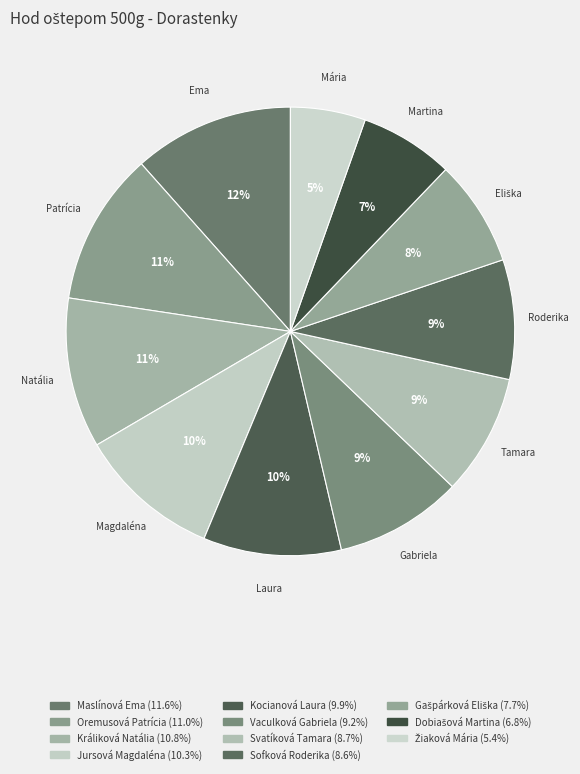

To the nearest percent, what is the difference between the Vaculková Gabriela and Kocianová Laura slice percentages?

1%